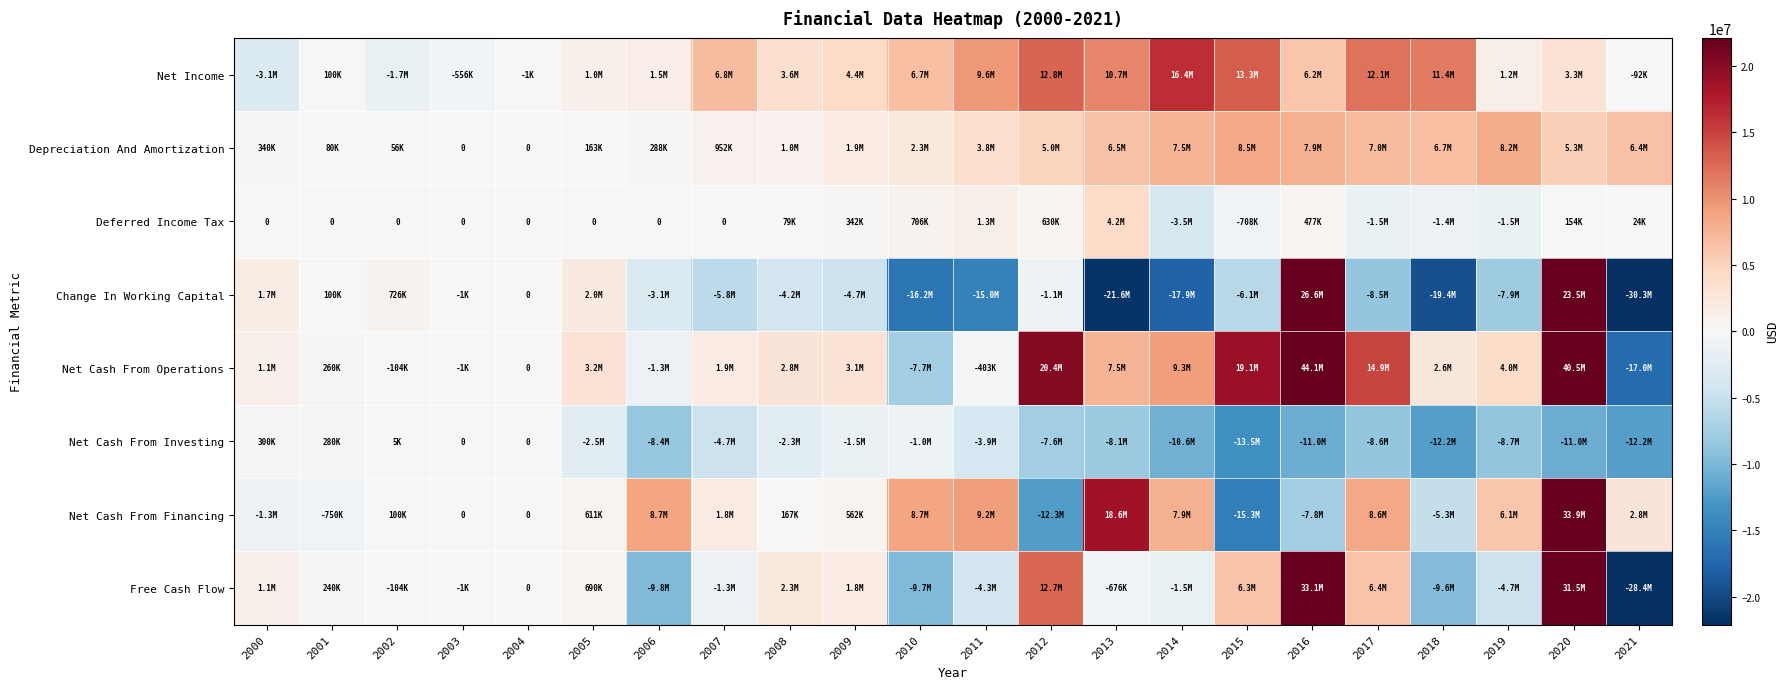

What is the highest value of the Depreciation And Amortization series?

8495000